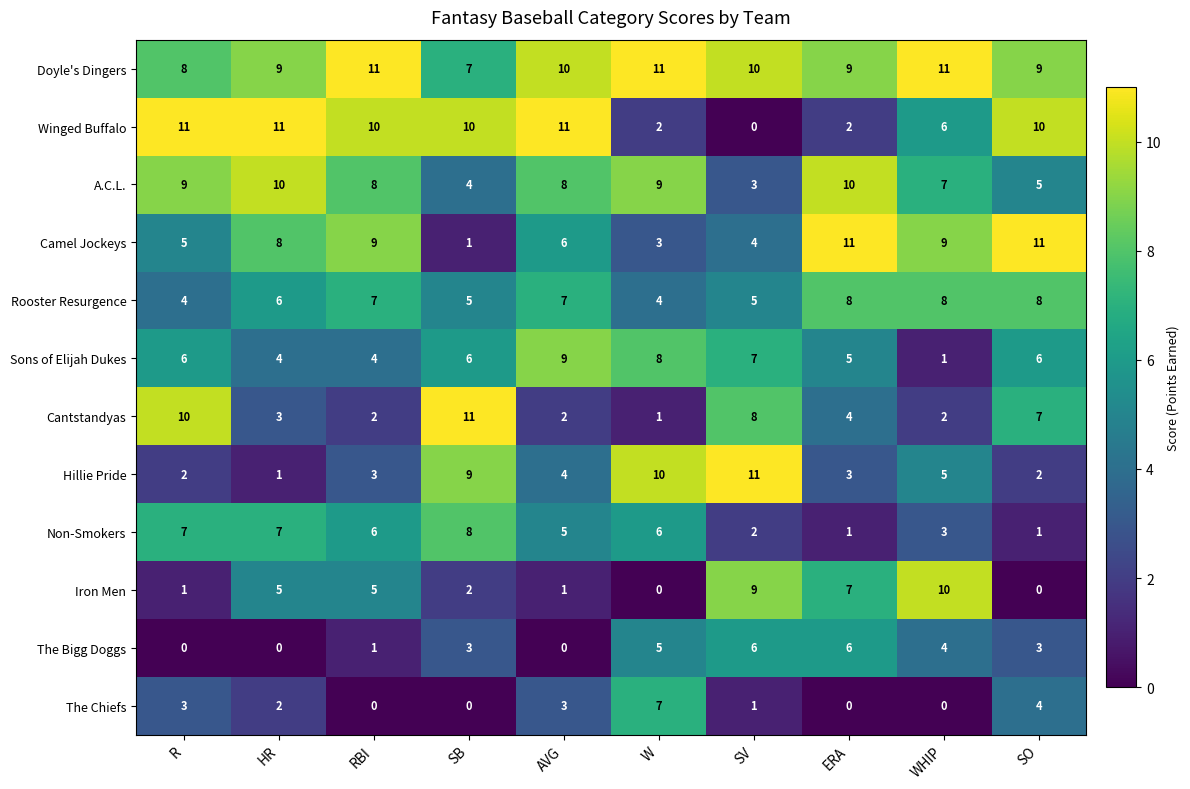

At how many categories does at least one series exceed 7?

10